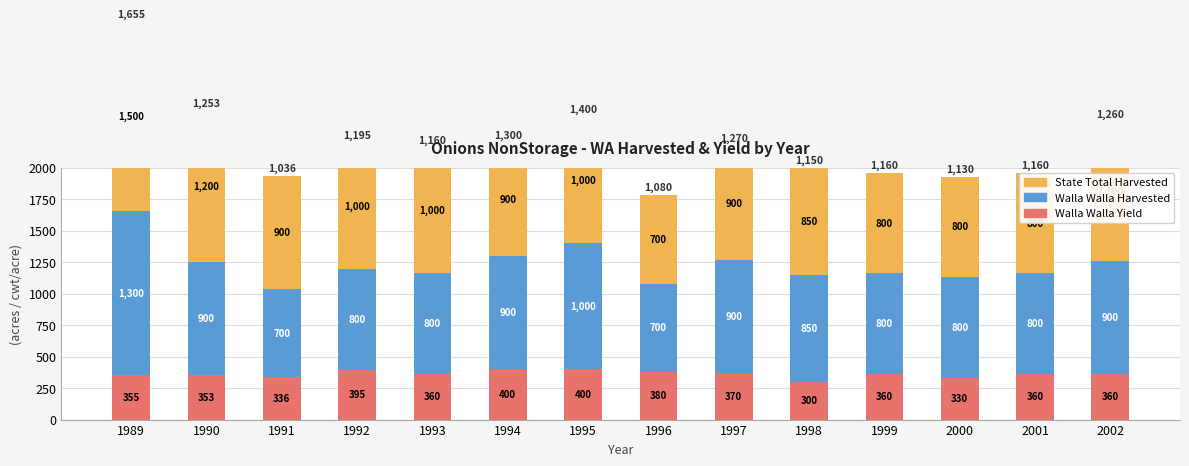

Are the bars horizontal?

No